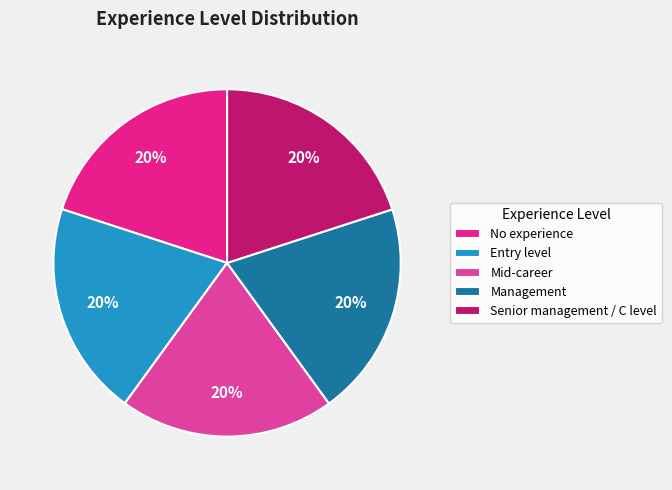

Combined, do Senior management / C level and Management account for over 50%?

No